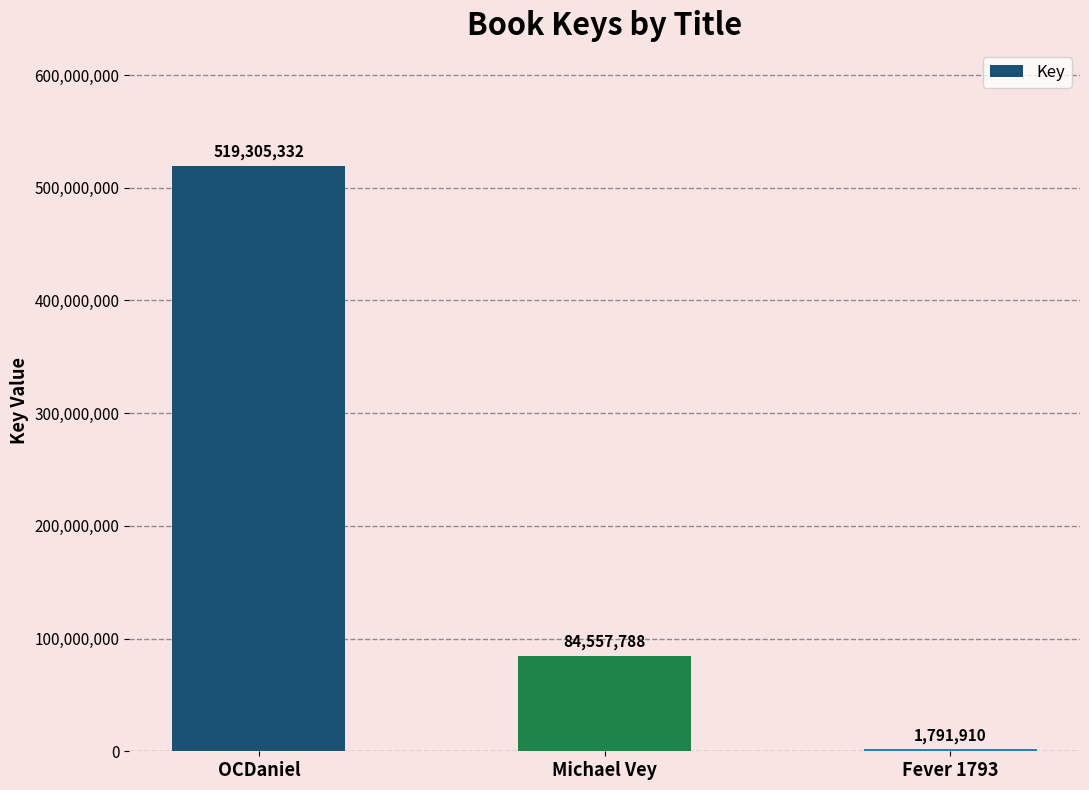

Which label corresponds to the largest value in the chart?

OCDaniel